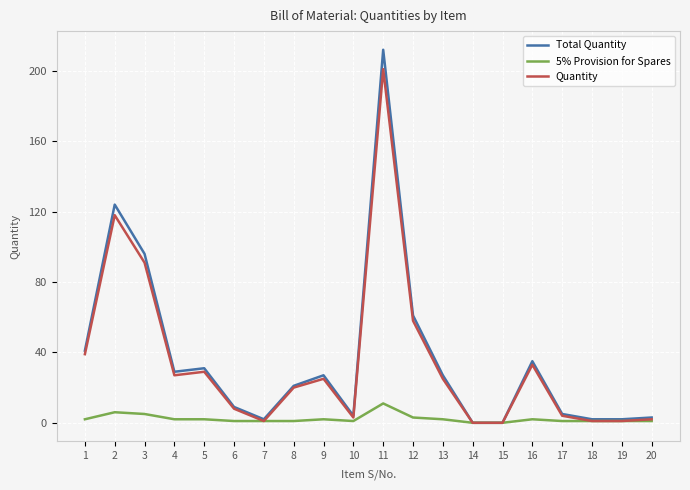

What is the average value of the Quantity series?

34